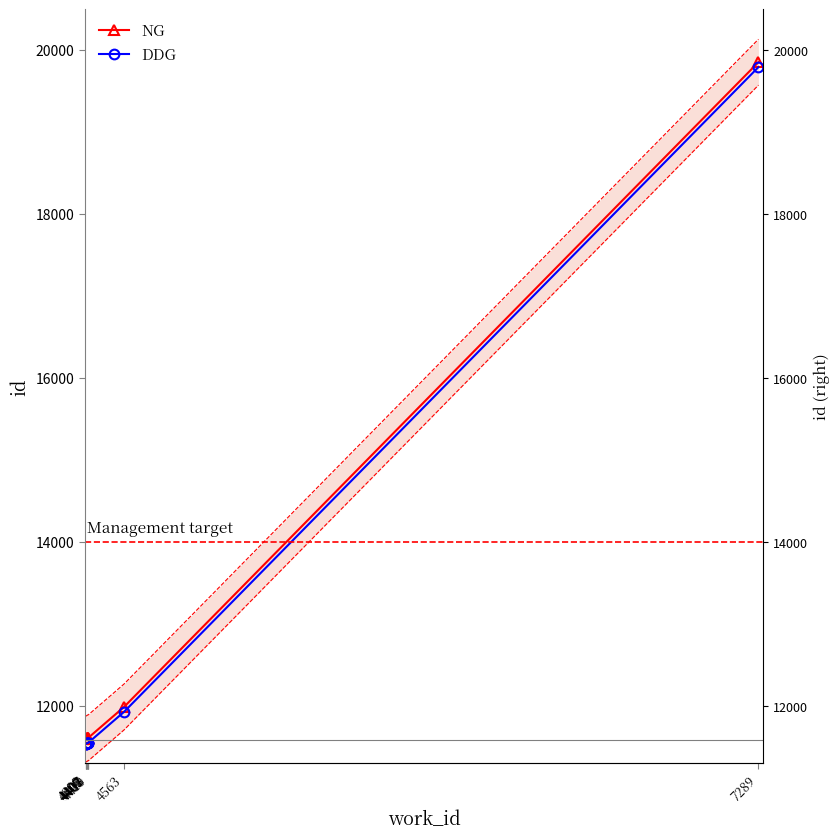

What is the sum of all NG values?

124655